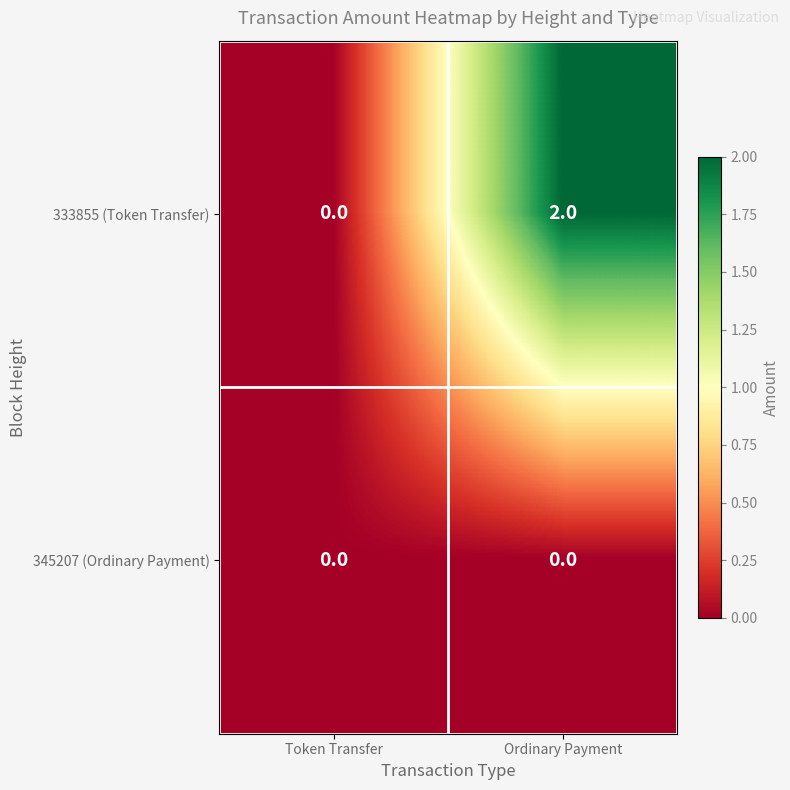

Which series has the widest spread of values?

333855 (Token Transfer)